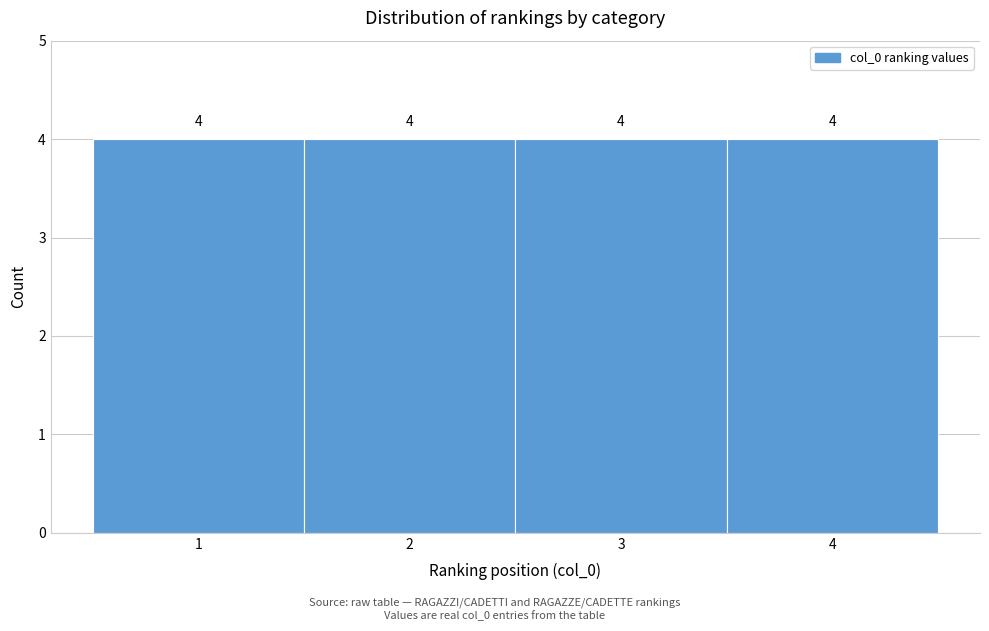

Reading left to right, list every bar in this chart as the range it spans on the x-axis followed by its height.

0.5 to 1.5: 4
1.5 to 2.5: 4
2.5 to 3.5: 4
3.5 to 4.5: 4